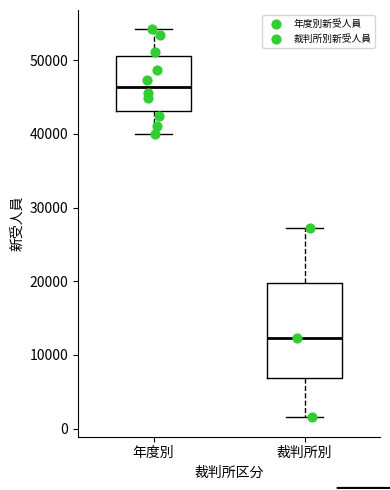

Reading left to right, transcribe this box plot: for each box, give where its median line is, the range the box spans, and where its two whiskers end, as read against the y-axis. The values are not printed on the chart, so give them approximately, as read against the axis.

年度別: median 46000, box 43000 to 51000, whiskers 40000 to 54000
裁判所別: median 12000, box 7000 to 20000, whiskers 2000 to 27000